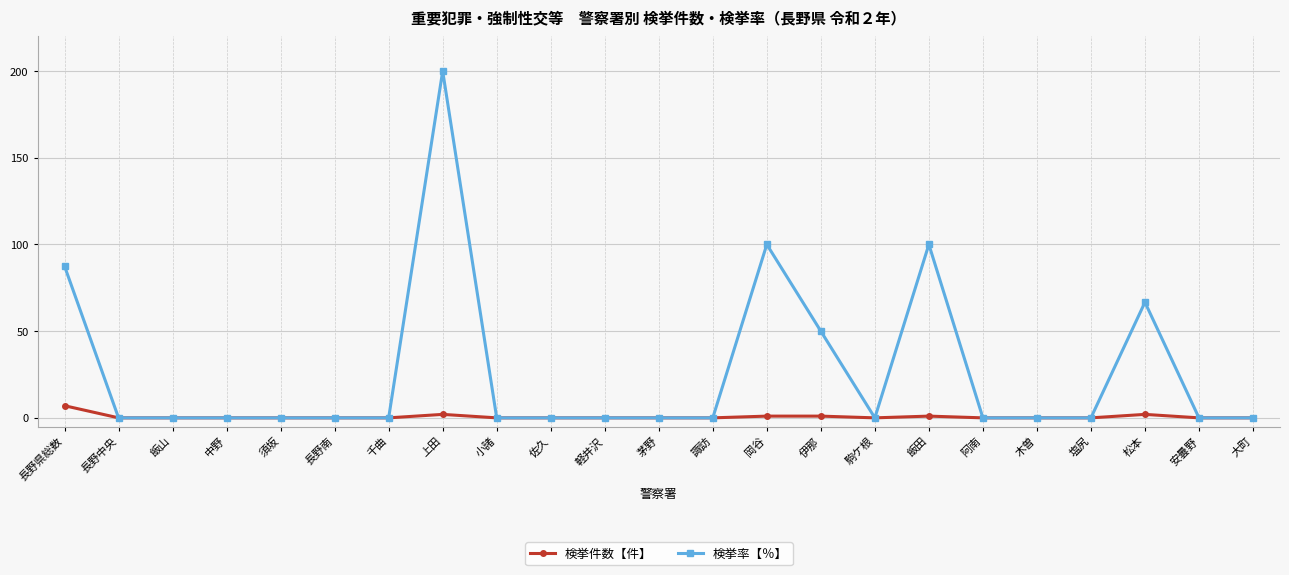

What is the difference between the second highest and minimum values in the 検挙率【％】 series?

100.0